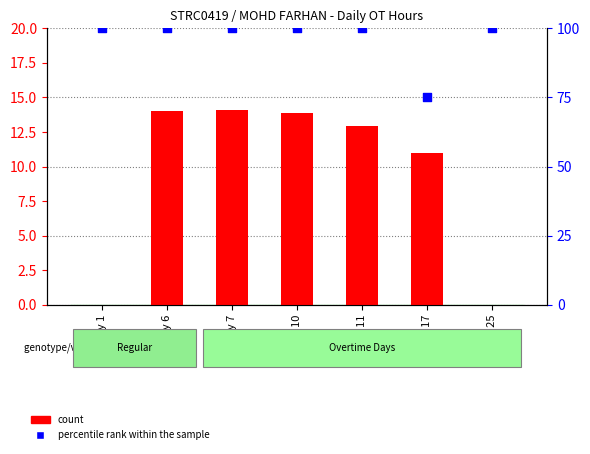

Is the value of percentile rank within the sample at Day 7 greater than the value of count at Day 10?

Yes